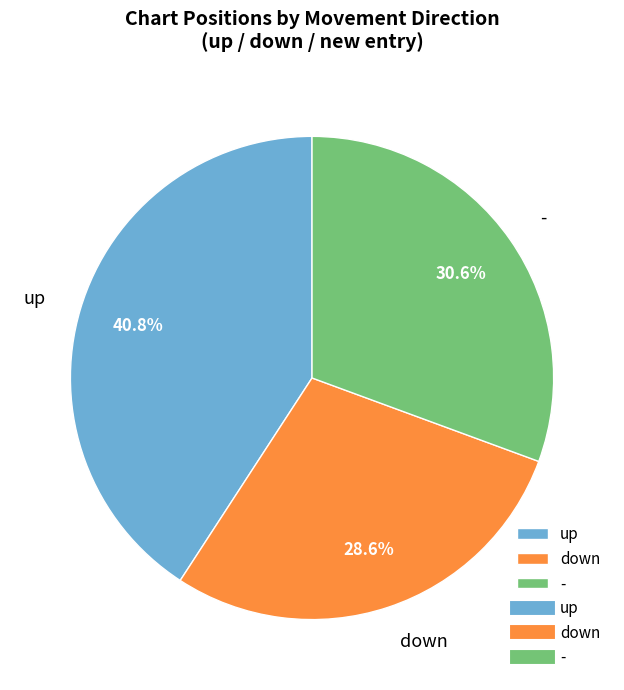

Rank the categories by value from lowest to highest.

down, -, up